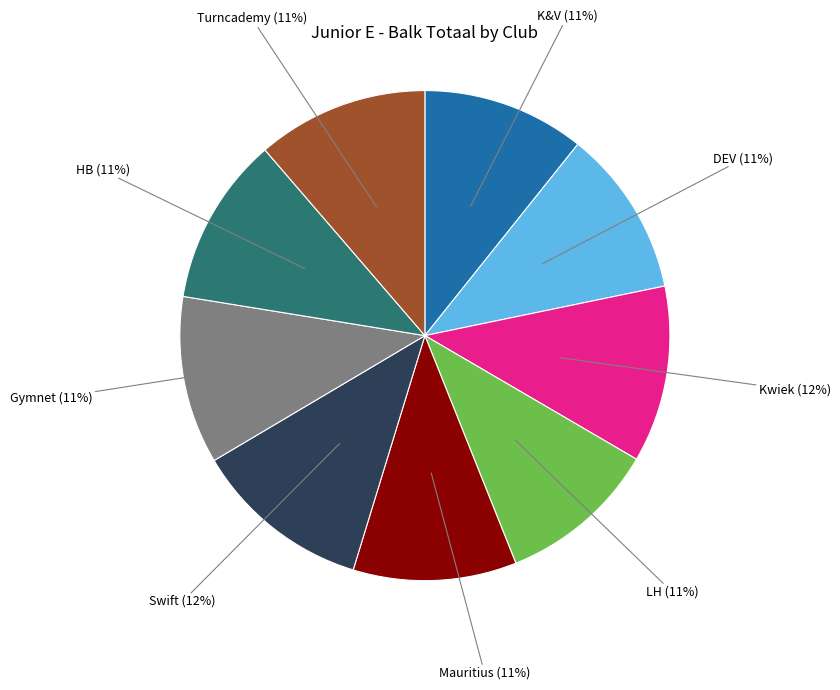

To the nearest percent, what is the average slice percentage?

11%